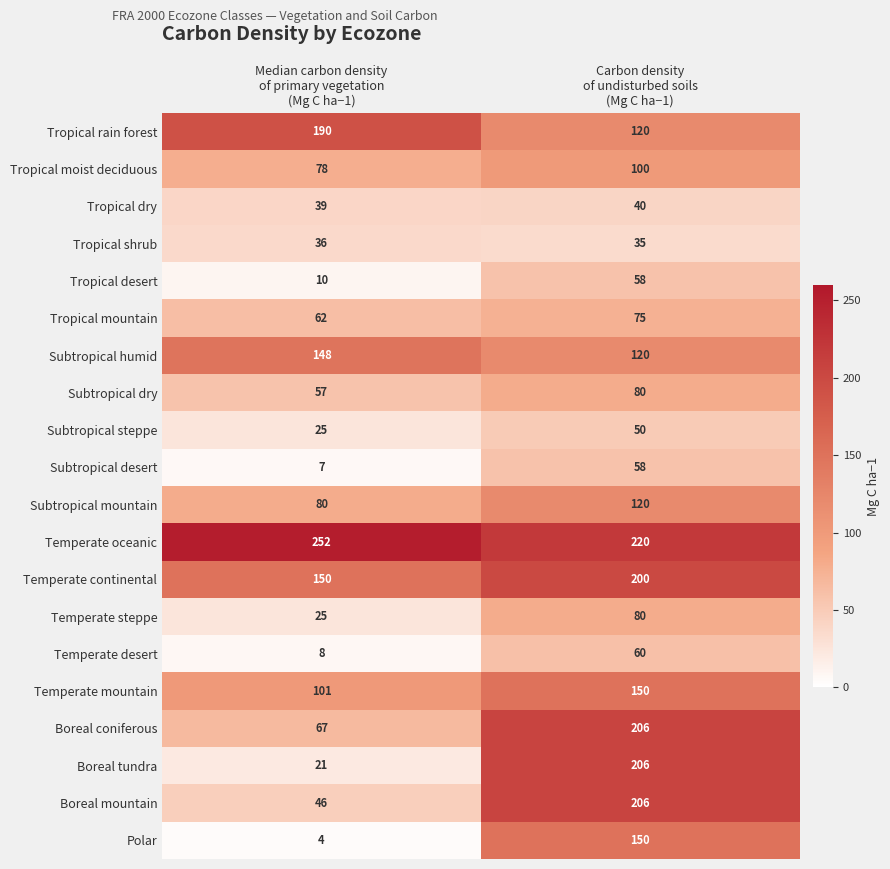

What is the difference between the maximum and minimum values in the Subtropical dry series?

23